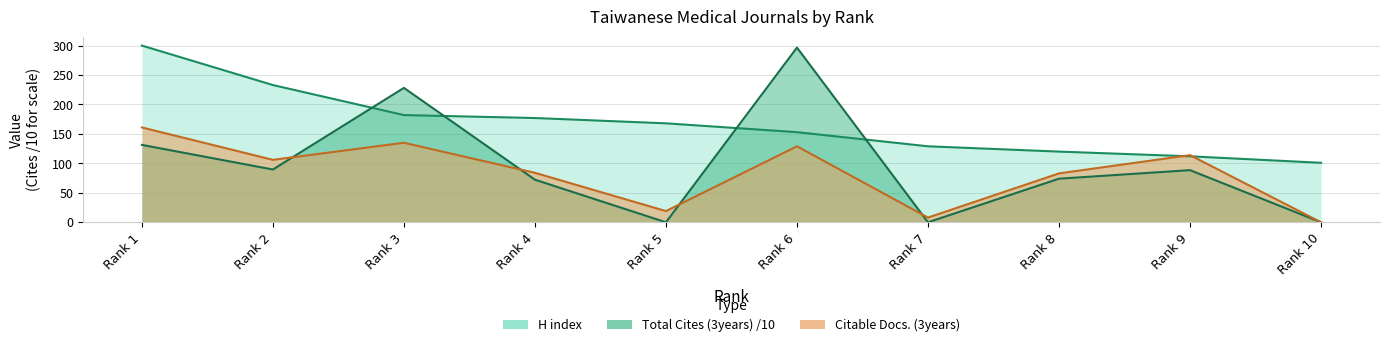

The value of H index at Rank 2 is 233.0. True or false?

True